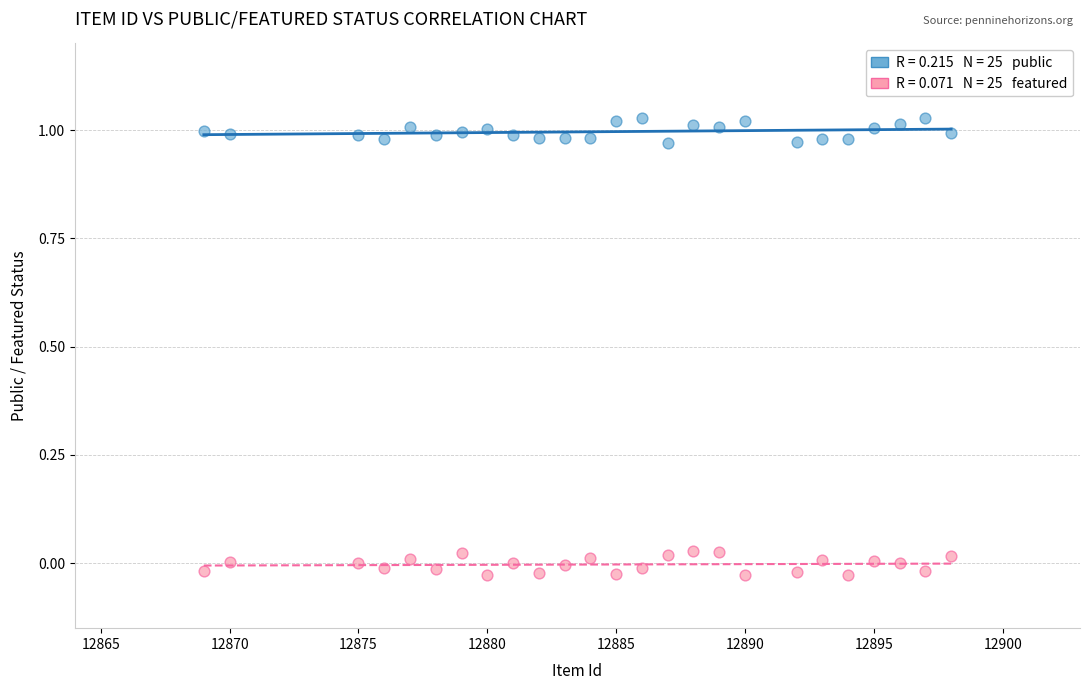

Across all data points, what is the range of Y values (max minus min)?

1.1